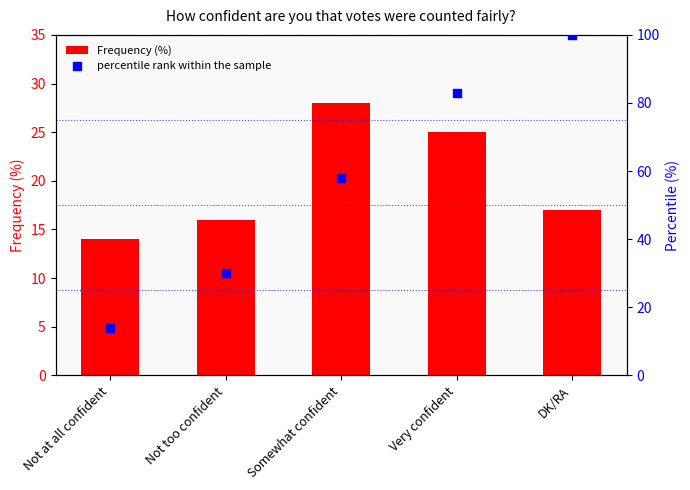

Which series has the largest Y range (max minus min)?

percentile rank within the sample